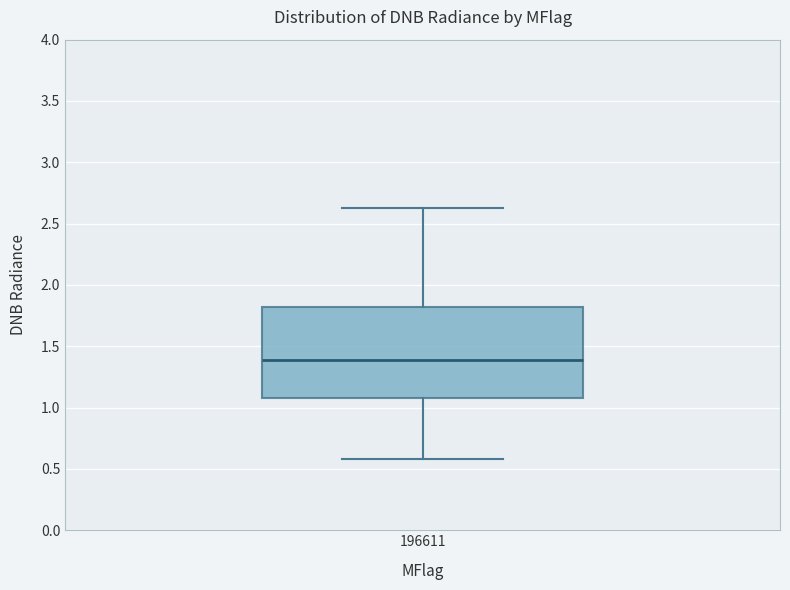

Where does the upper whisker of the box at x = 196611 end on the y-axis? The values are not printed on the chart, so give them approximately, as read against the axis.

2.65